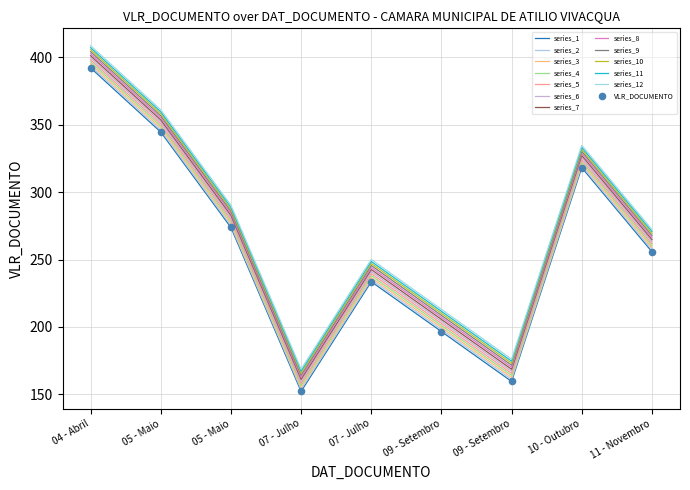

Which has a higher value, 05 - Maio or 07 - Julho?

05 - Maio